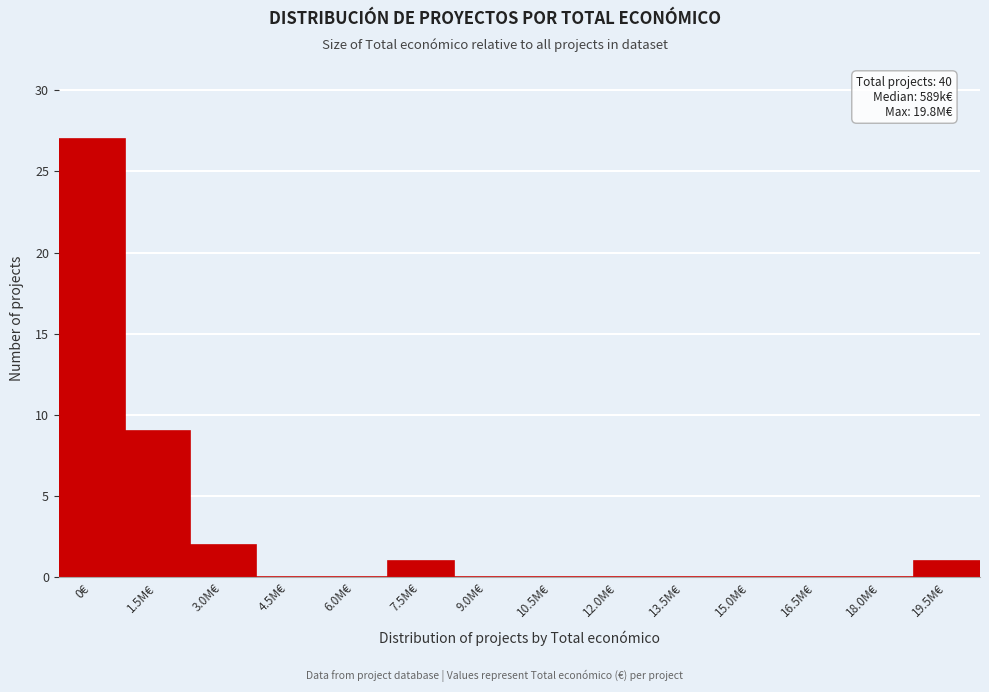

Reading left to right, extract all data points from this chart.

0€=27	1.5M€=9	3.0M€=2	4.5M€=0	6.0M€=0	7.5M€=1	9.0M€=0	10.5M€=0	12.0M€=0	13.5M€=0	15.0M€=0	16.5M€=0	18.0M€=0	19.5M€=1